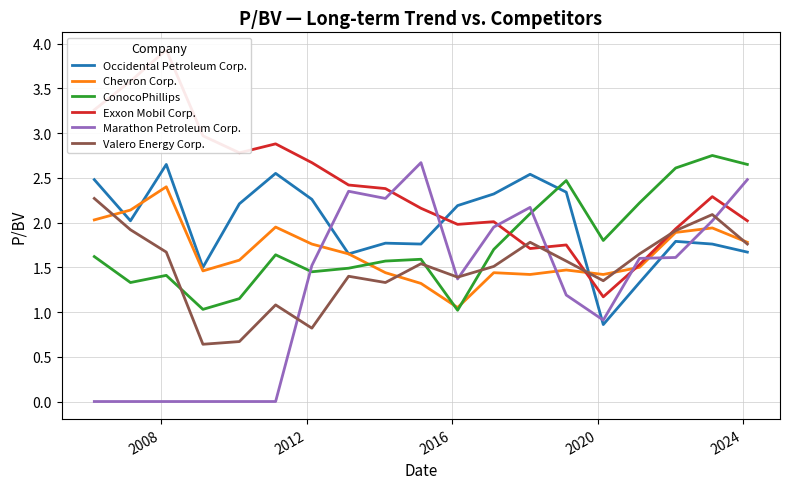

How many times do Valero Energy Corp. and Occidental Petroleum Corp. cross each other?

1